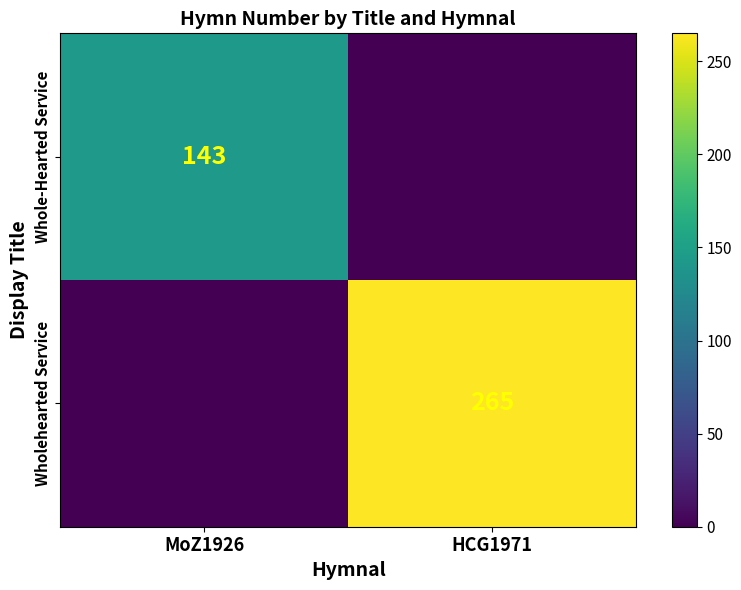

How many data points does each series have?

2